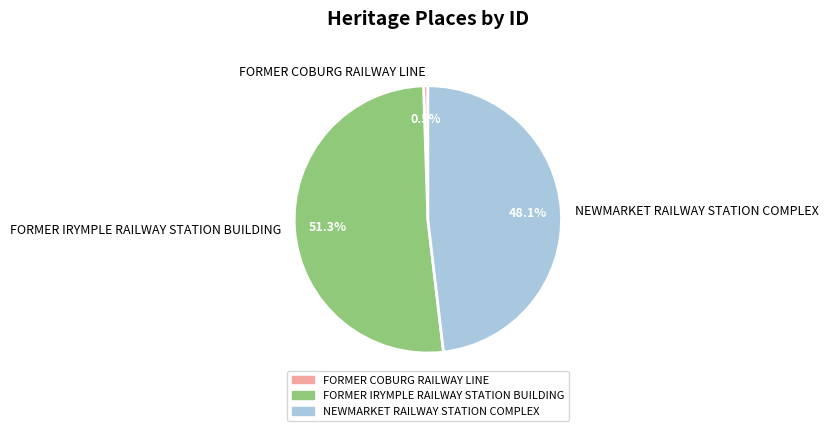

Count the number of slices in the pie.

3